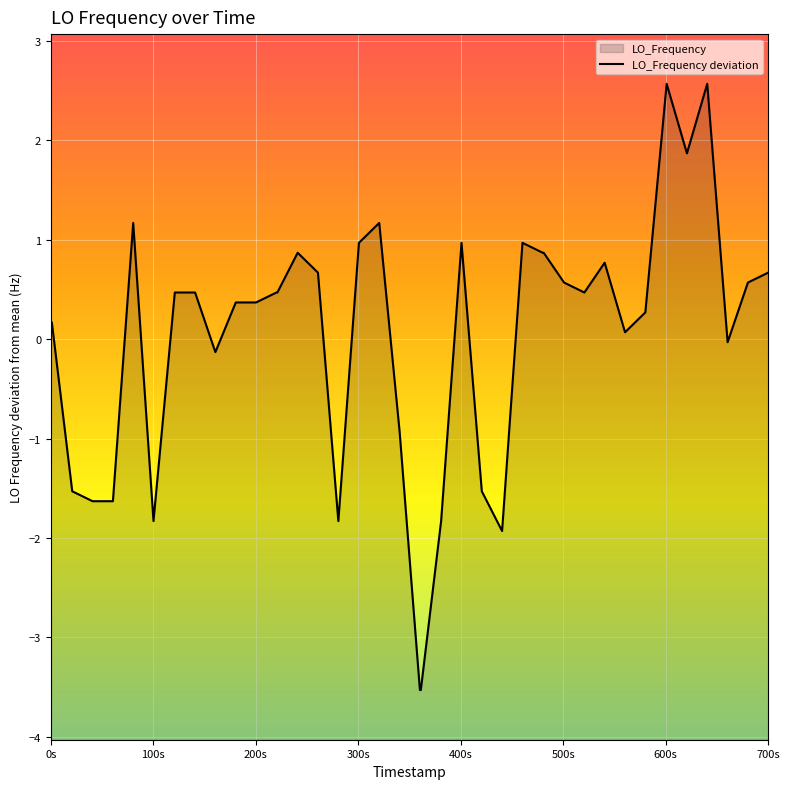

How many points are higher than both their immediate neighbors (excluding endpoints)?

8